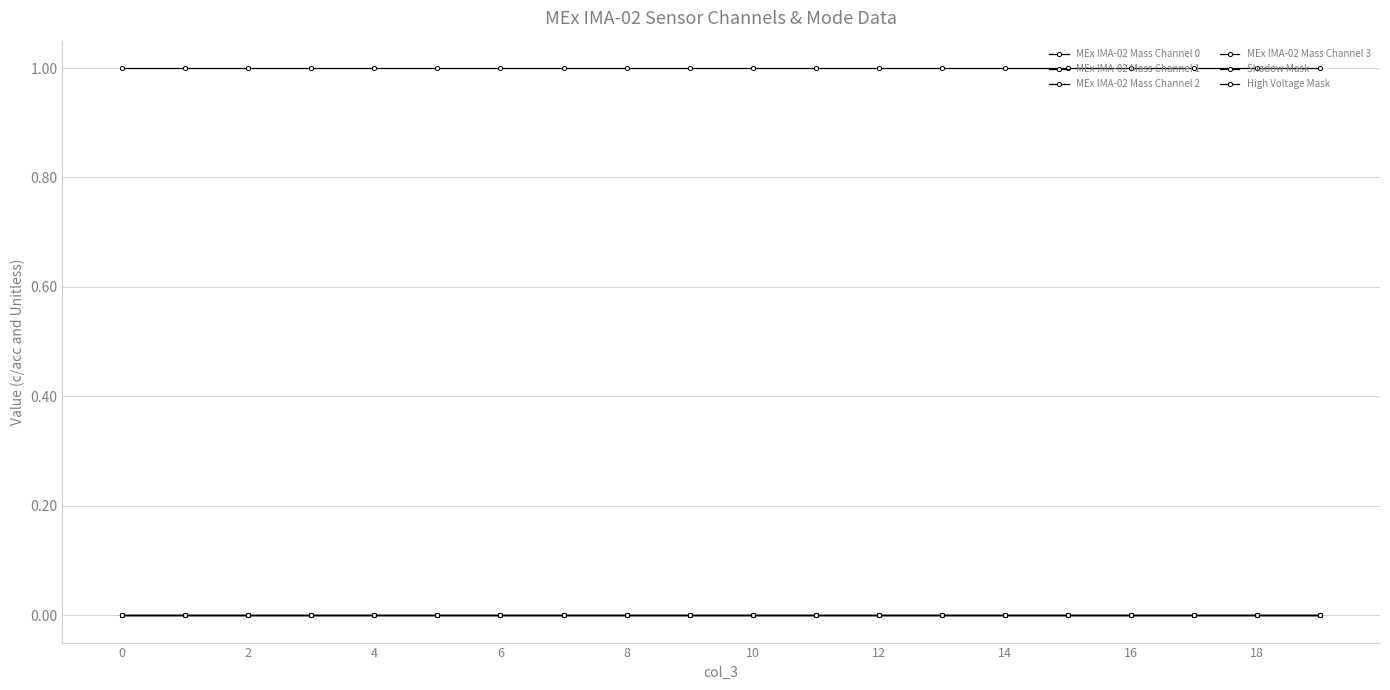

How many lines are shown in the chart?

6